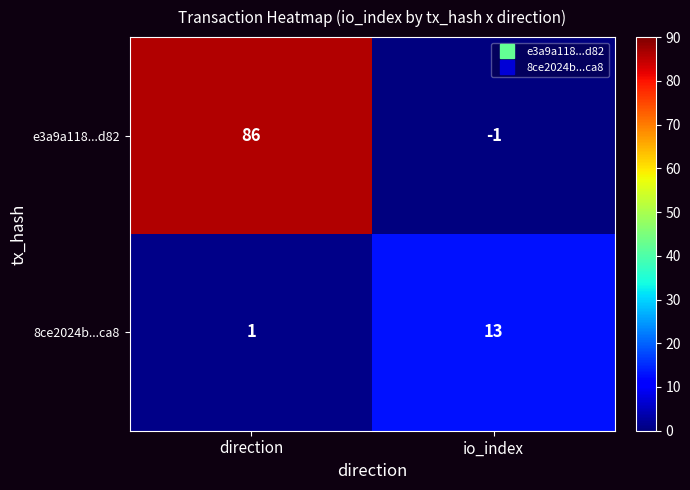

How many data points does each series have?

2